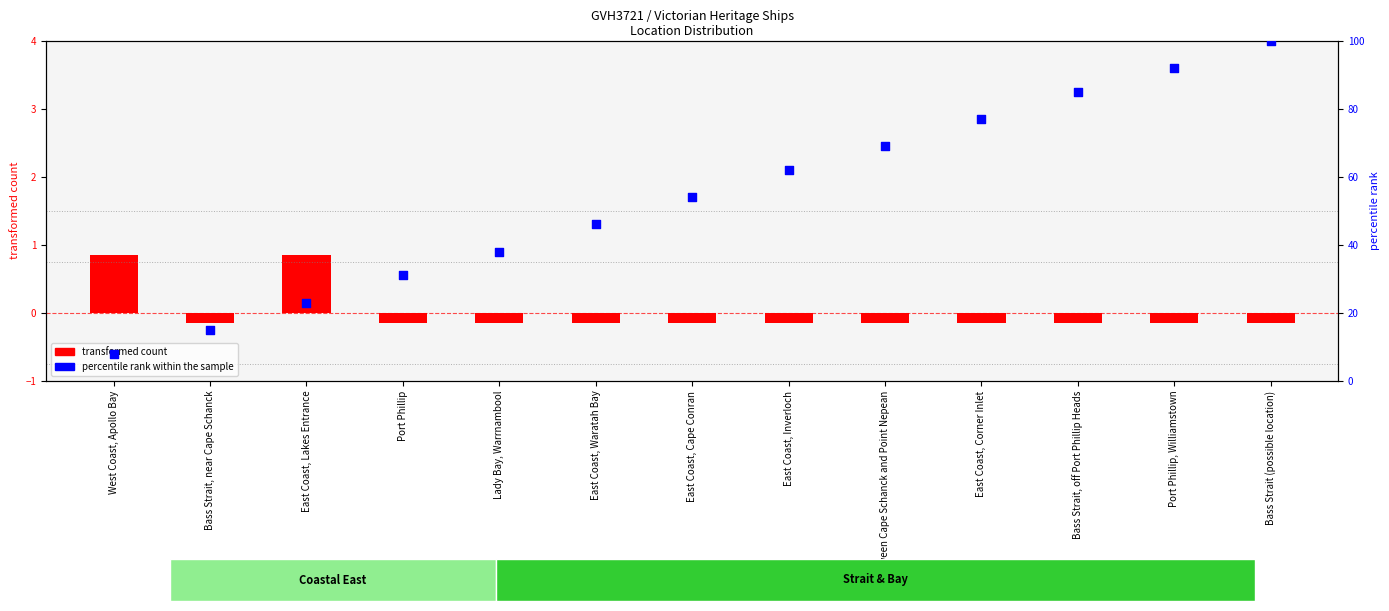

At how many categories does at least one series exceed 13?

12